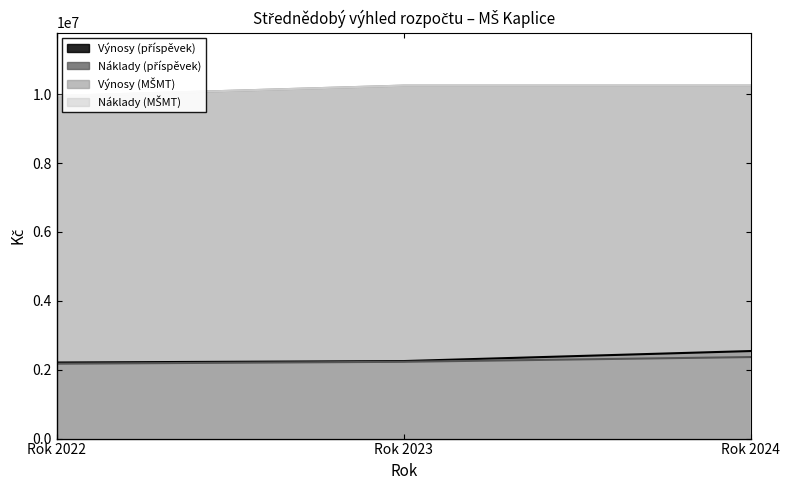

How many lines are shown in the chart?

4